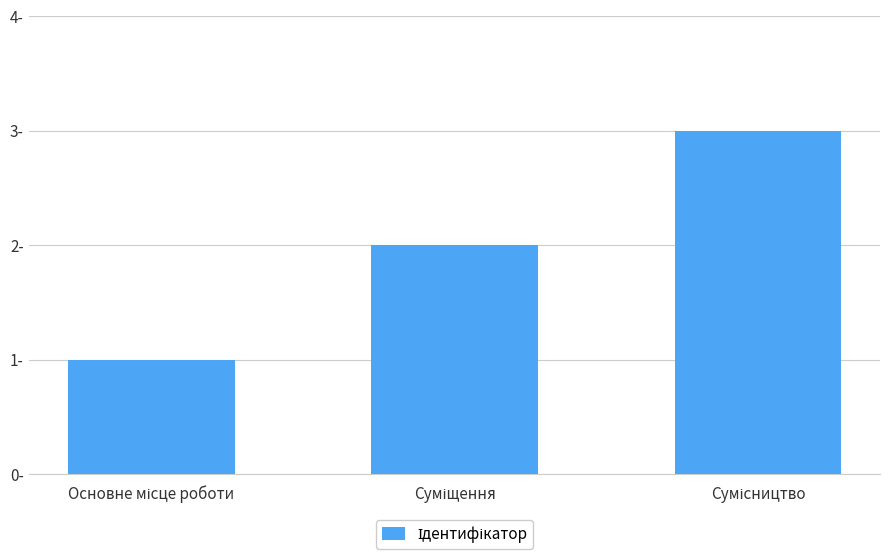

Which has a higher value, Суміщення or Сумісництво?

Сумісництво